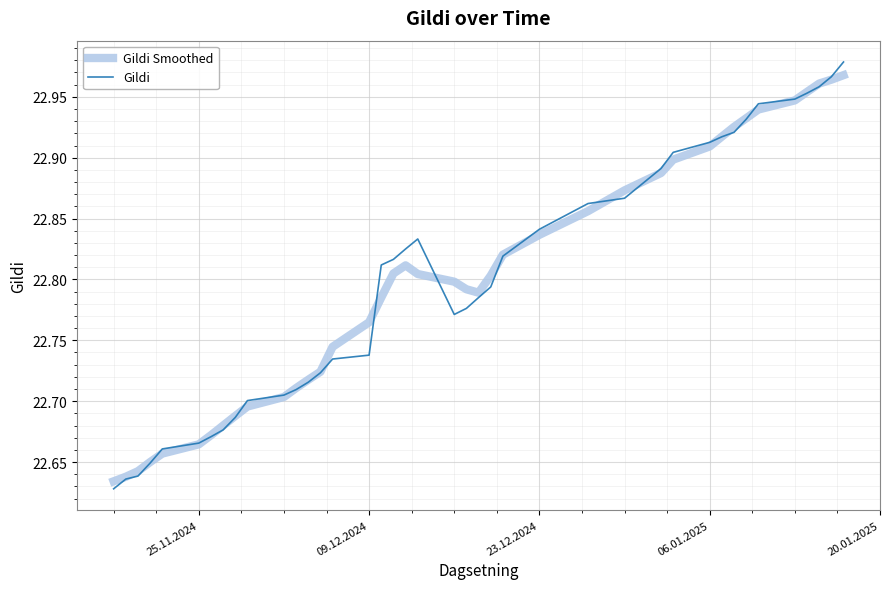

Which series has the widest spread of values?

Gildi